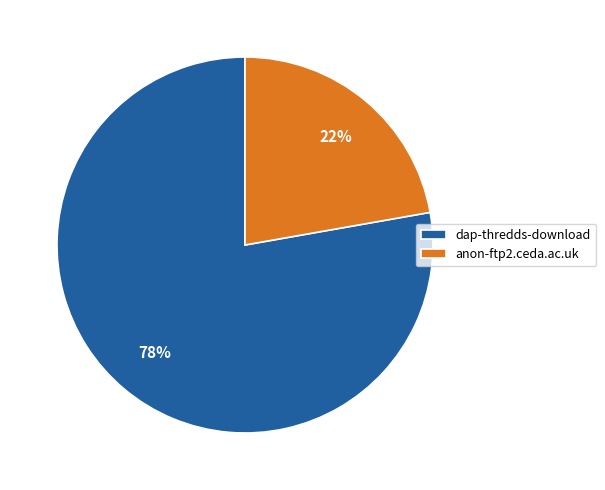

Does any single category account for the majority?

Yes